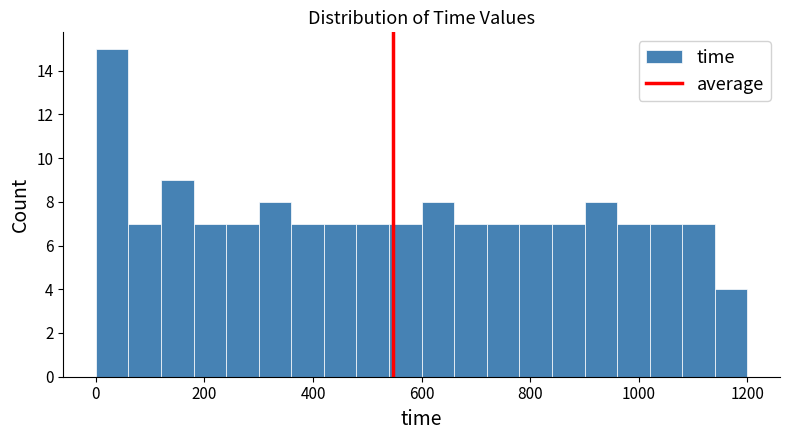

Read against the x-axis, roughly where is the centre of the tallest bar?

40